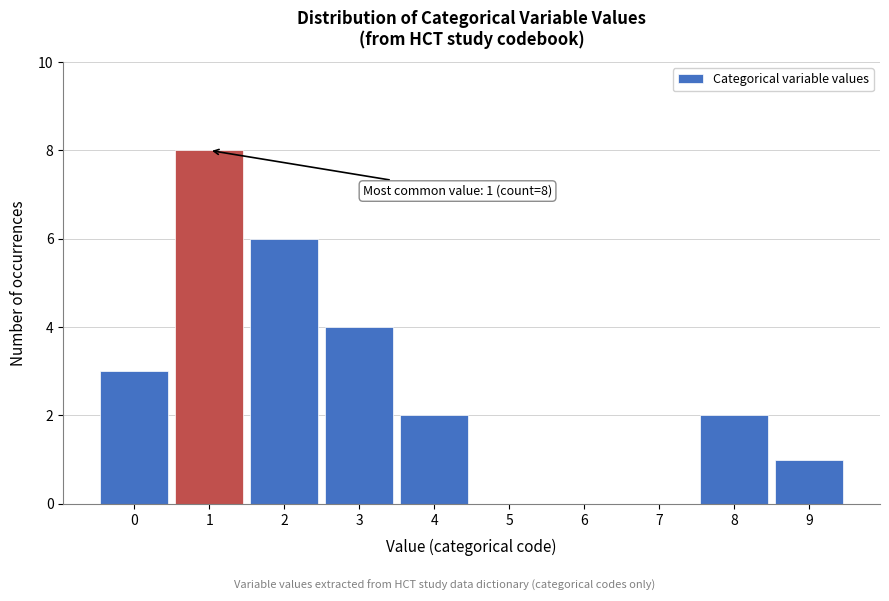

What is the sum of all values?

26